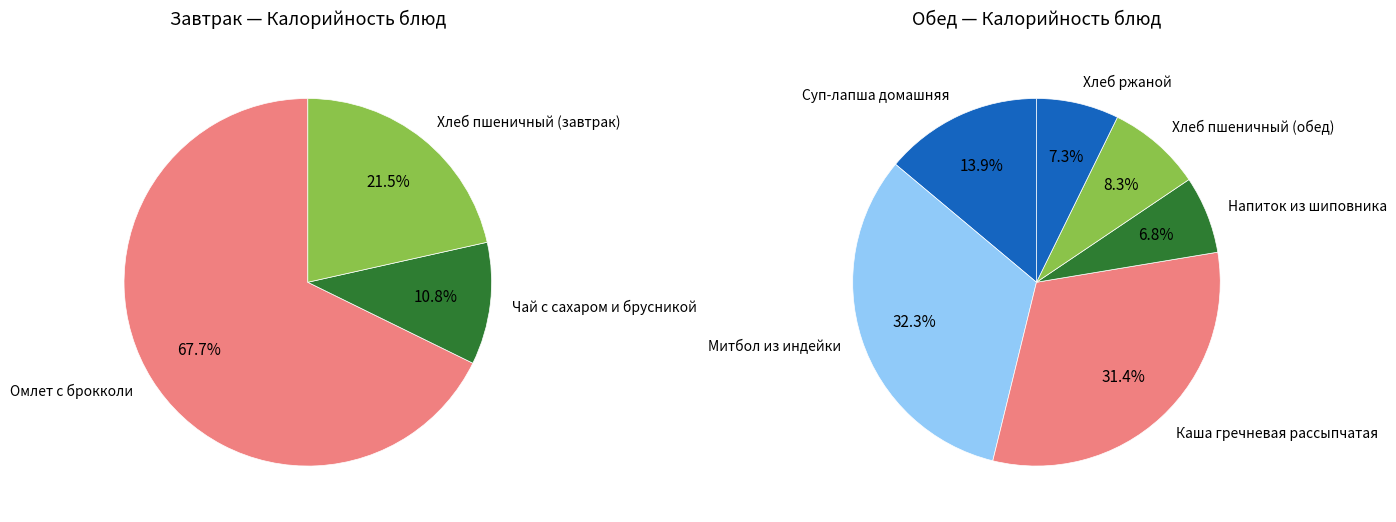

The Хлеб пшеничный (завтрак) slice represents 17% of the pie. True or false?

False